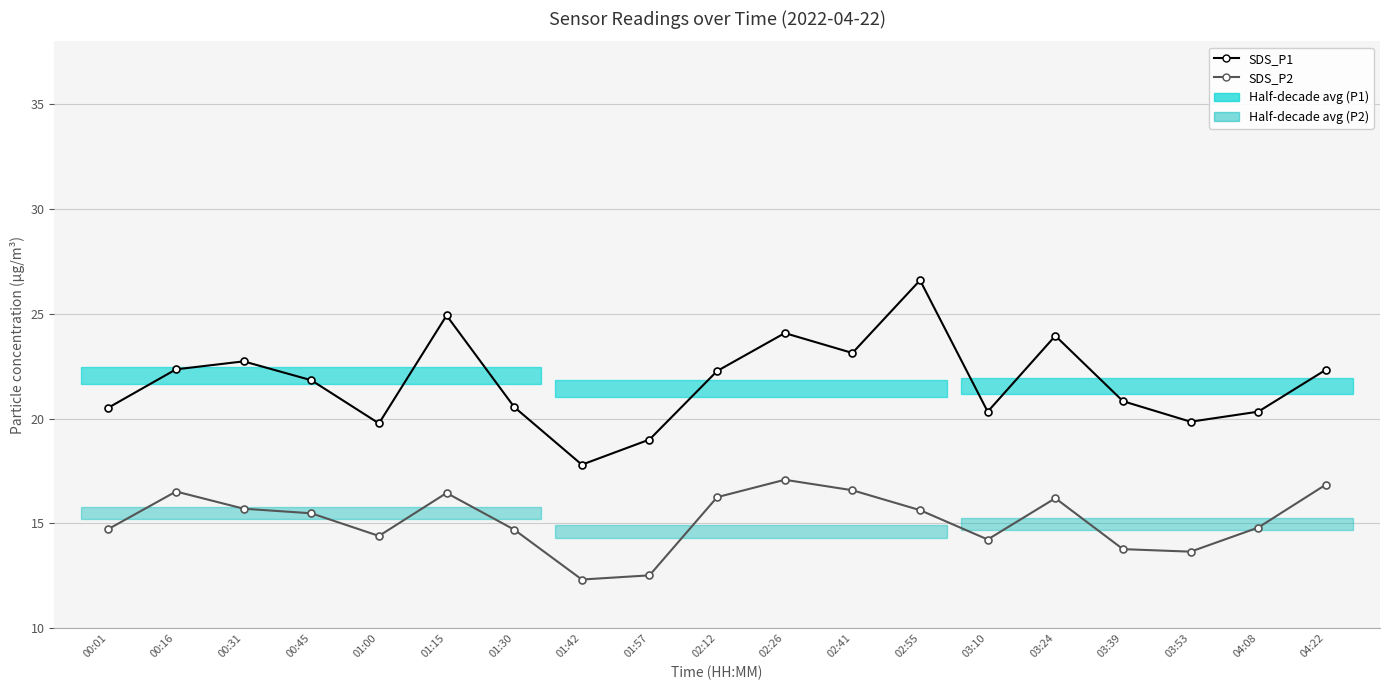

How many interior local peaks does the SDS_P2 series have?

4